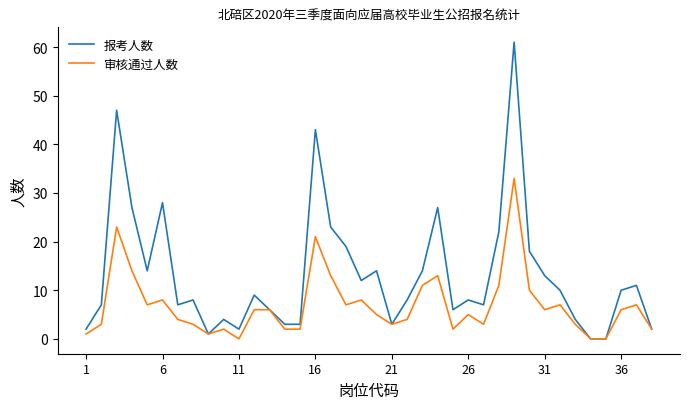

What is the maximum value for 报考人数?

61